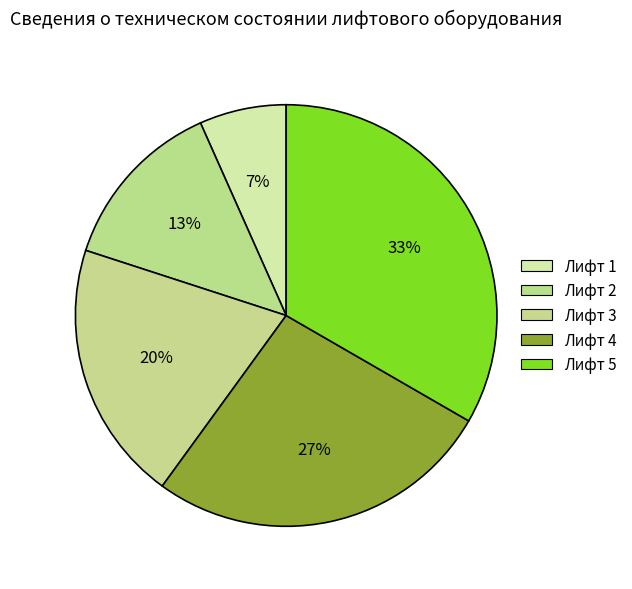

How many segments does this pie chart have?

5